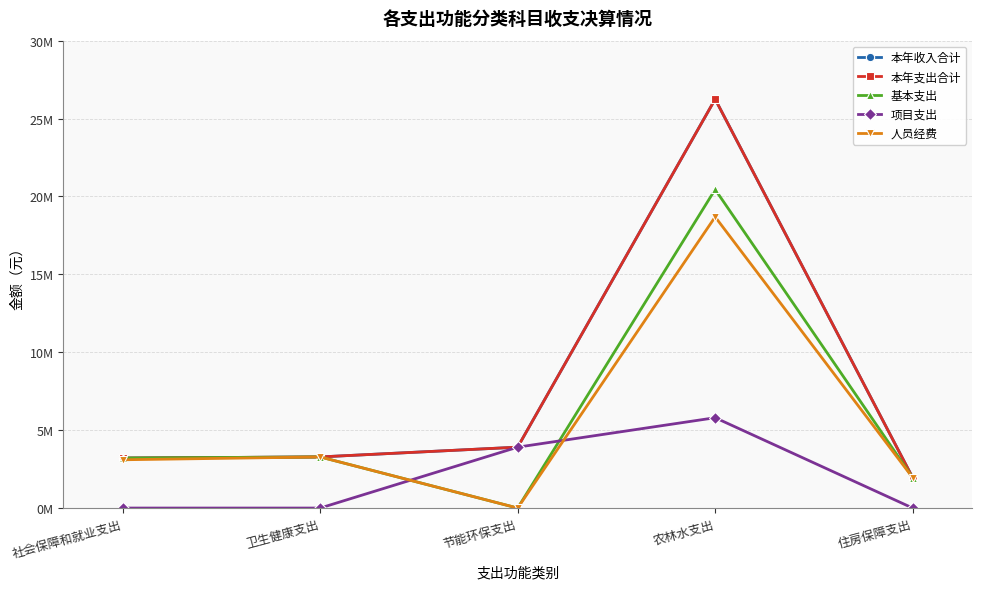

Which label corresponds to the largest value in the chart?

农林水支出